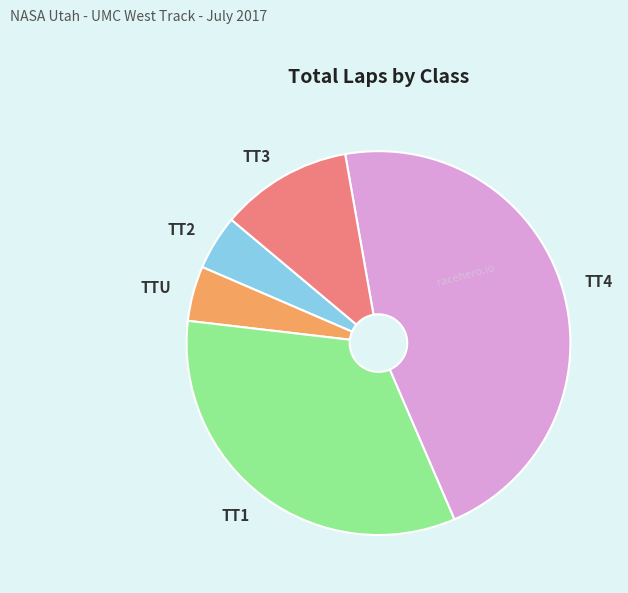

Does any single category account for the majority?

No